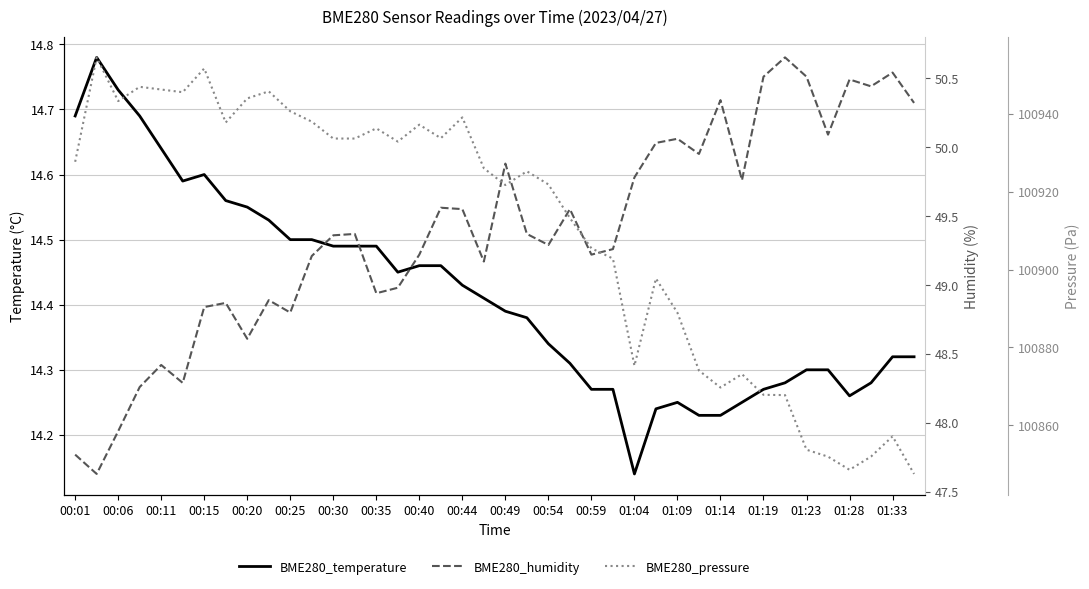

What is the value of the BME280_pressure point at the 16th from the left?

100932.9